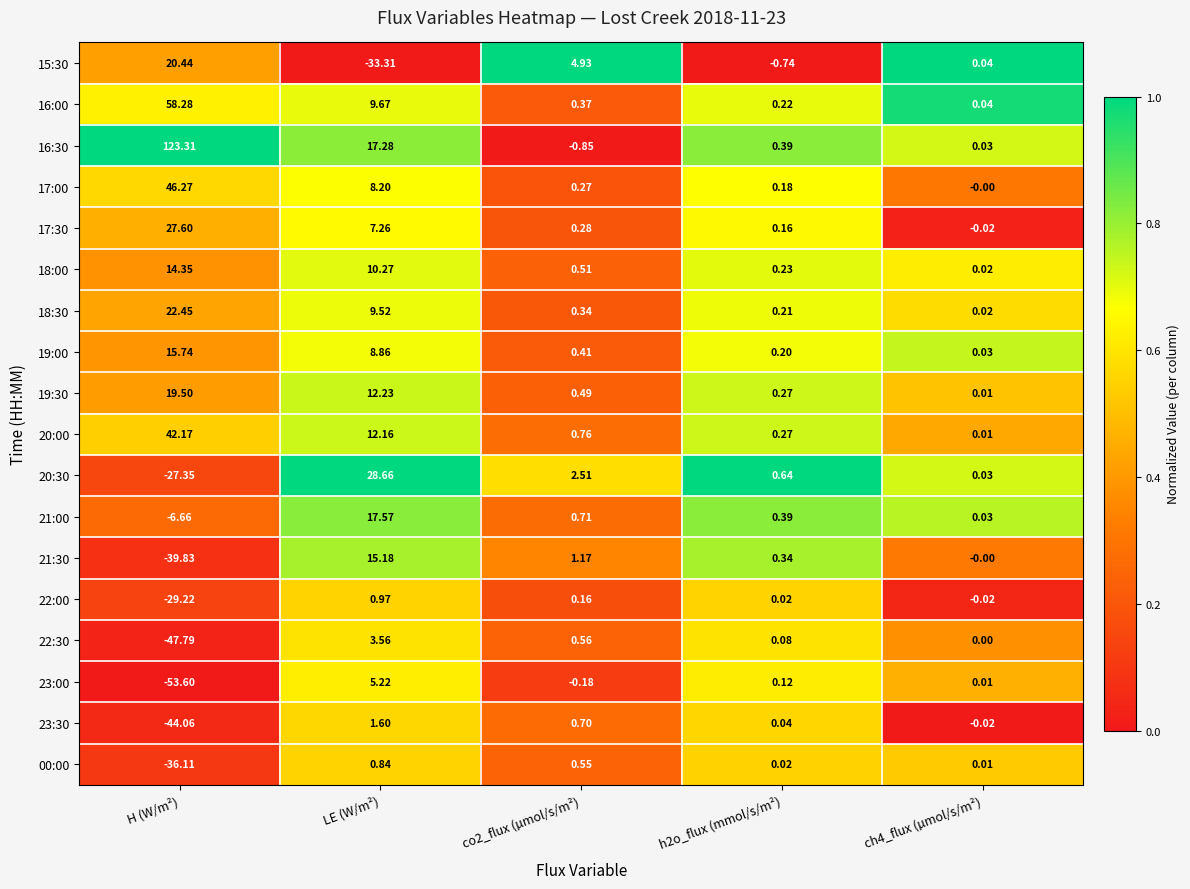

Is the value of 17:00 at h2o_flux (mmol/s/m²) greater than the value of 23:00 at ch4_flux (µmol/s/m²)?

Yes